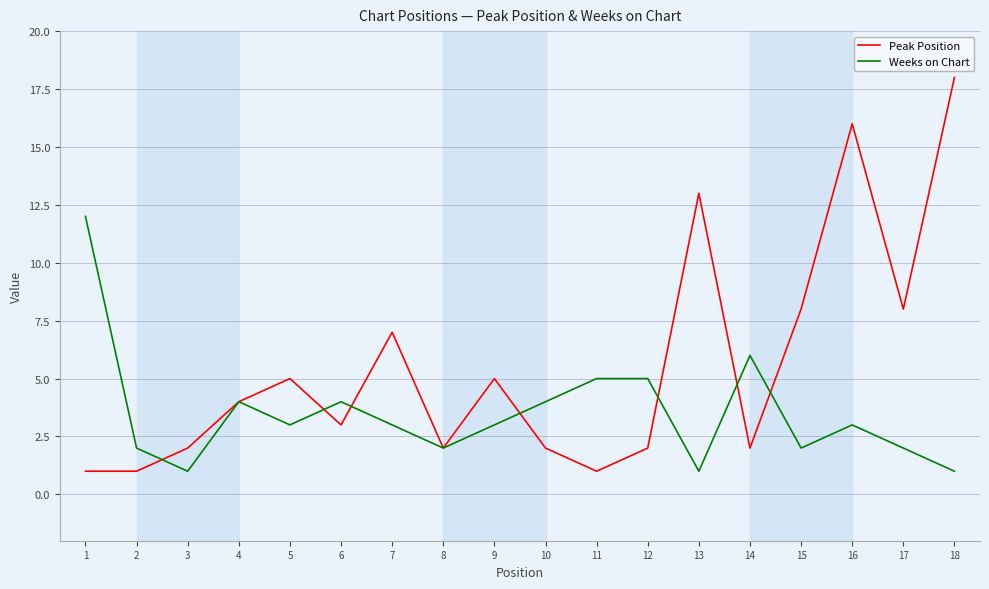

True or false: Peak Position has more than 2 interior local peaks.

True